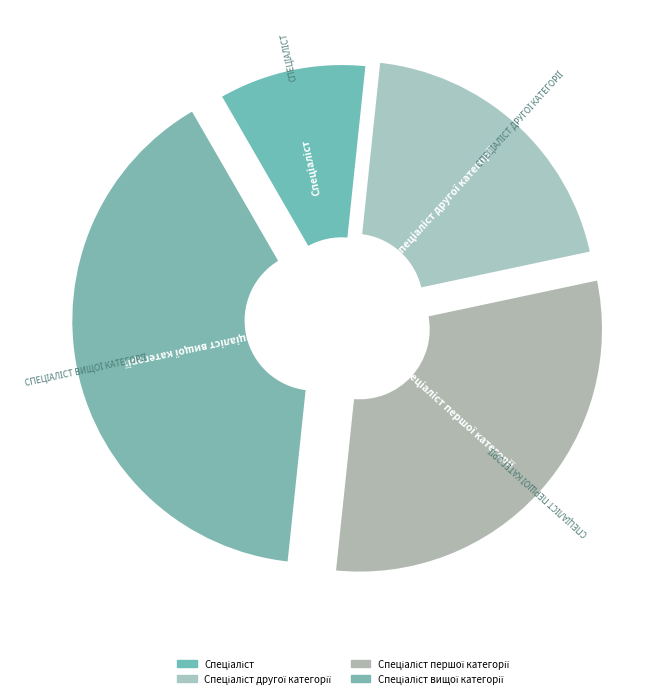

To the nearest percent, what is the combined percentage of Спеціаліст першої категорії and Спеціаліст другої категорії?

50%